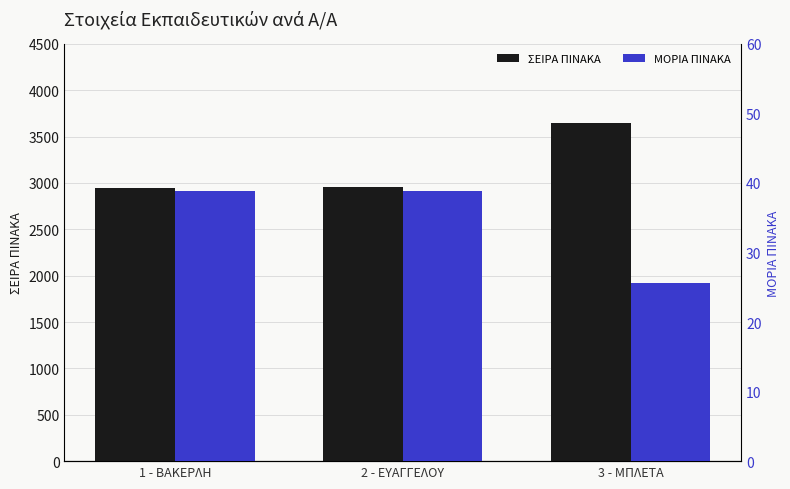

Reading left to right, list all the values displayed in this chart.

ΣΕΙΡΑ ΠΙΝΑΚΑ: 2945.0	2953.0	3644.0
ΜΟΡΙΑ ΠΙΝΑΚΑ: 38.8	38.8	25.6